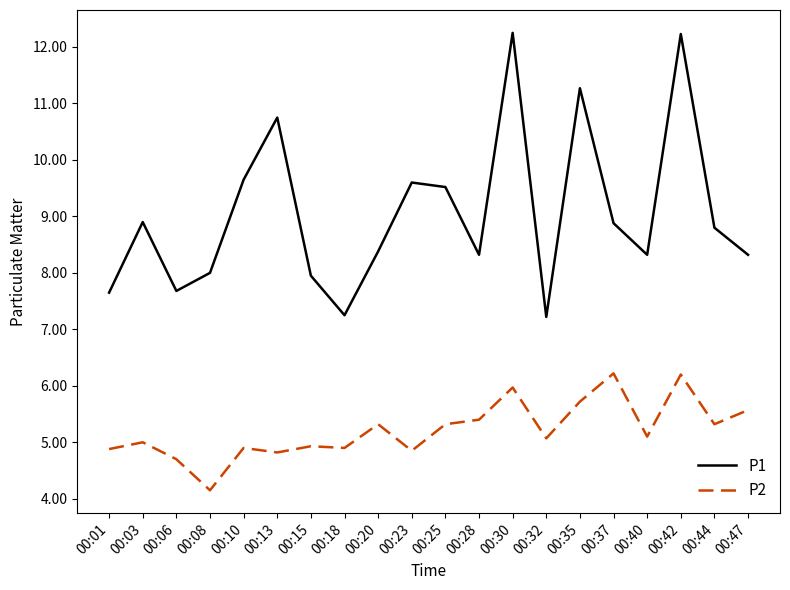

How many interior local peaks does the P1 series have?

6